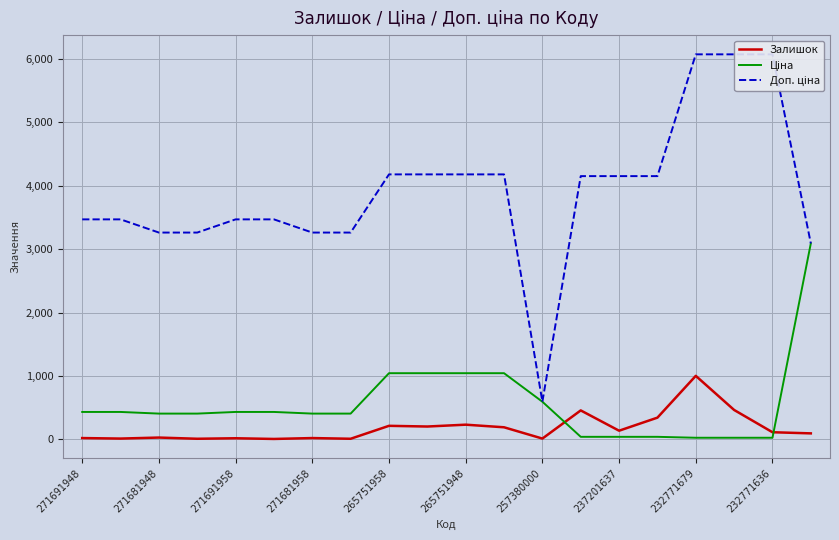

At which label does Залишок reach its peak?

232771679